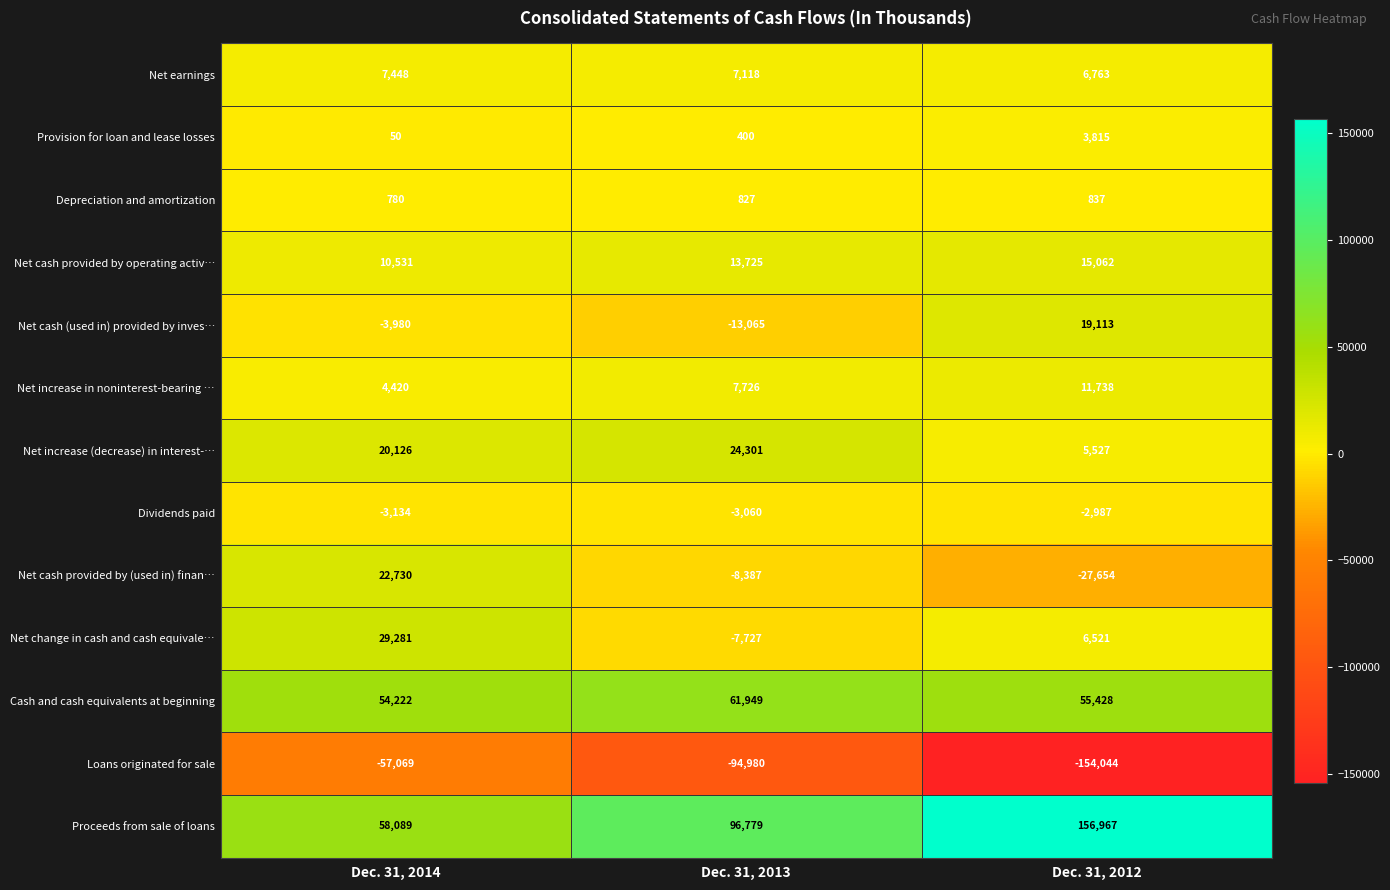

The Depreciation and amortization series shows 545 at Dec. 31, 2014. True or false?

False